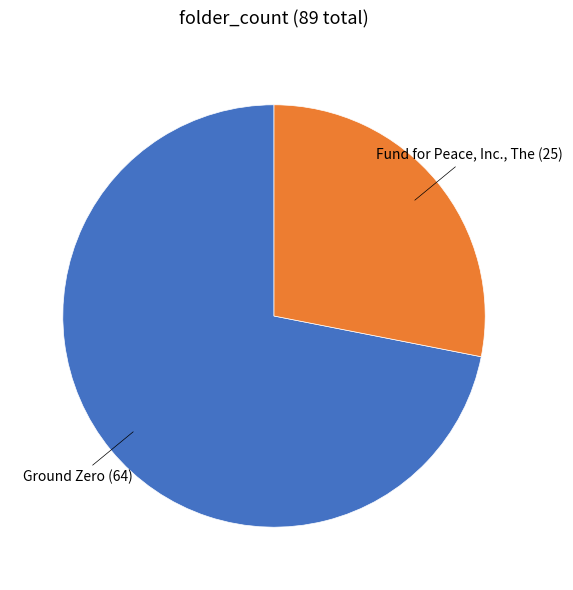

True or false: Ground Zero accounts for 64% of the total.

False